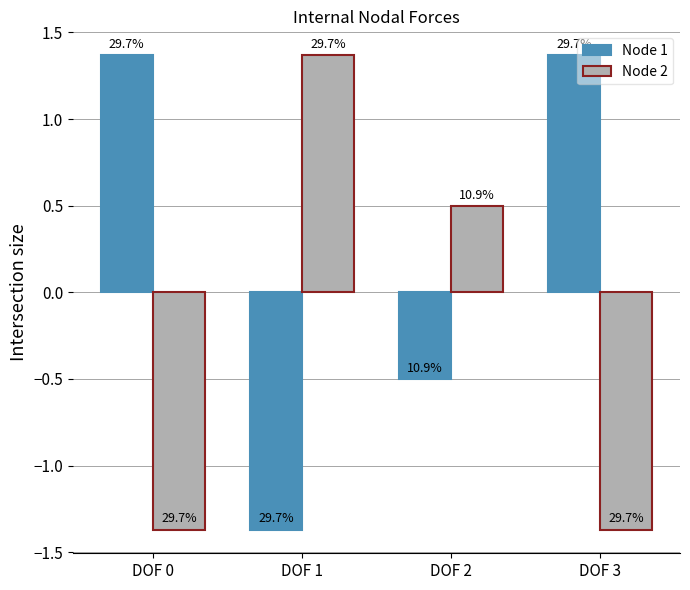

Reading right to left, list all the values displayed in this chart.

Node 1: 1.4	-0.5	-1.4	1.4
Node 2: -1.4	0.5	1.4	-1.4